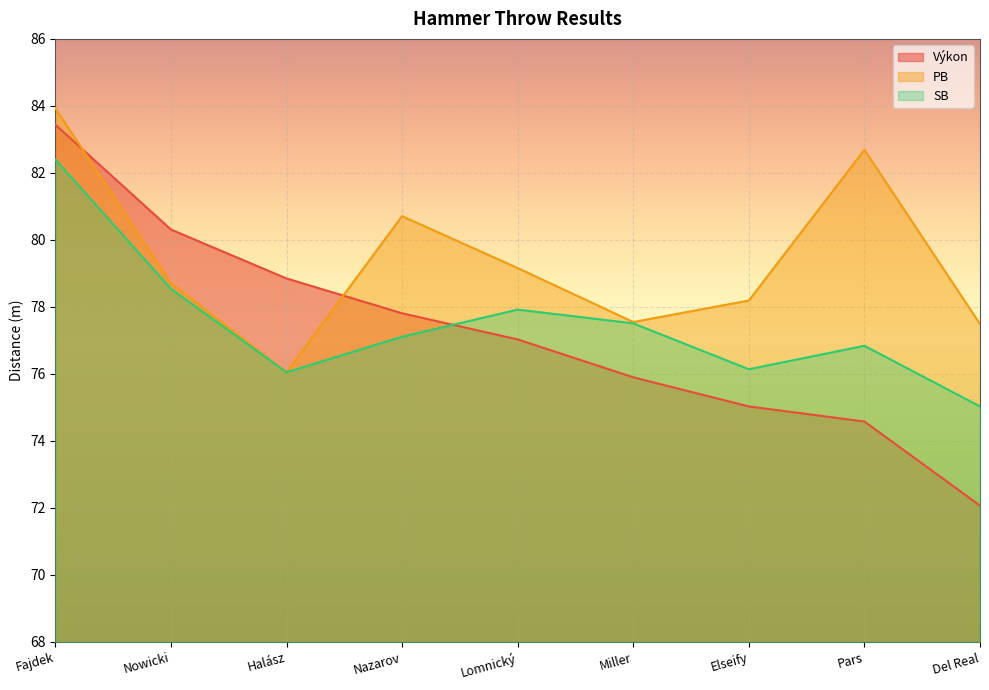

What is the difference between the maximum and minimum values in the SB series?

7.4